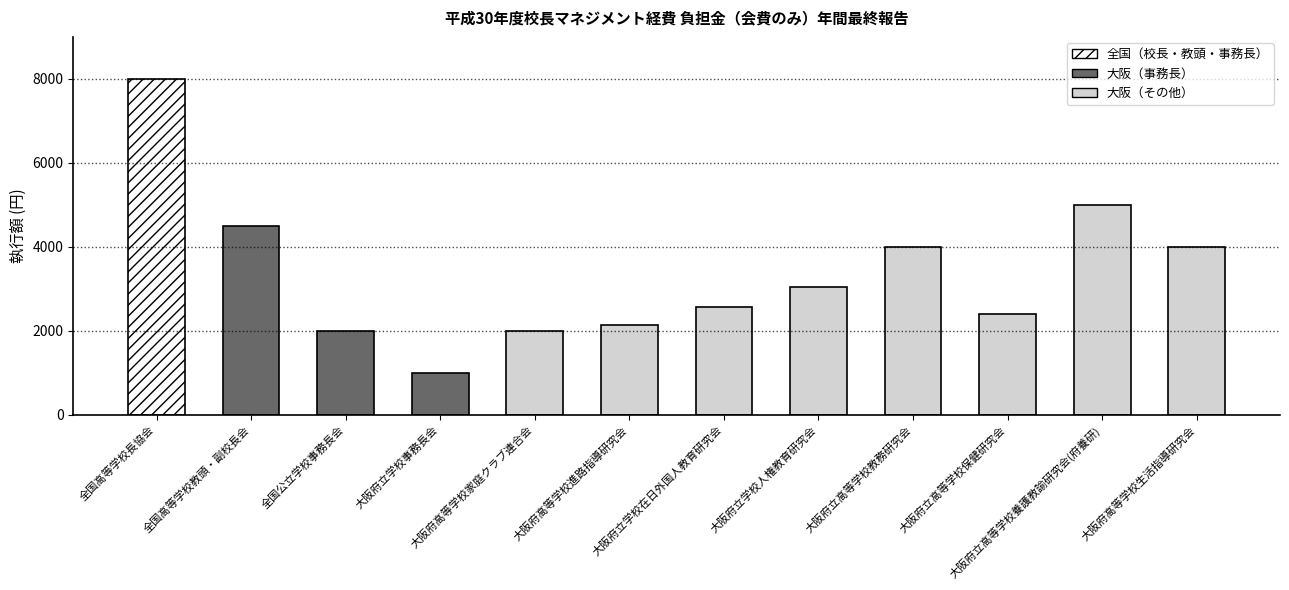

Is it true that the value at 大阪府立高等学校養護教諭研究会(府養研) is 8108?

False